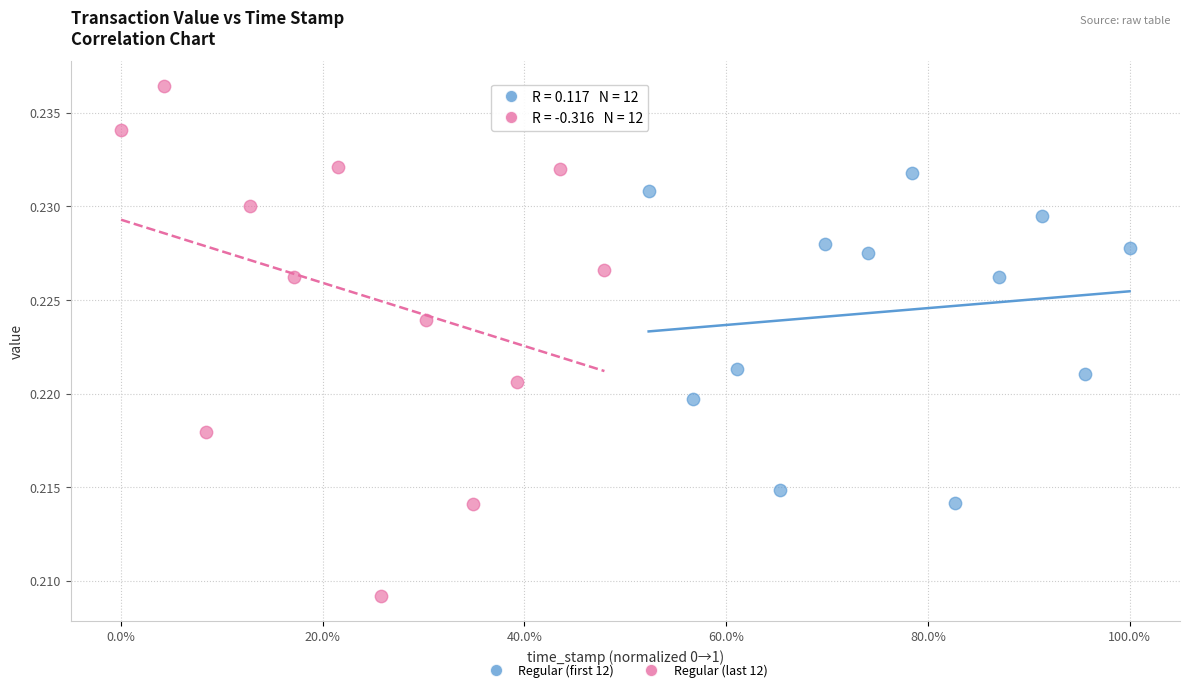

Which series has the widest spread of Y values?

Regular (last 12)